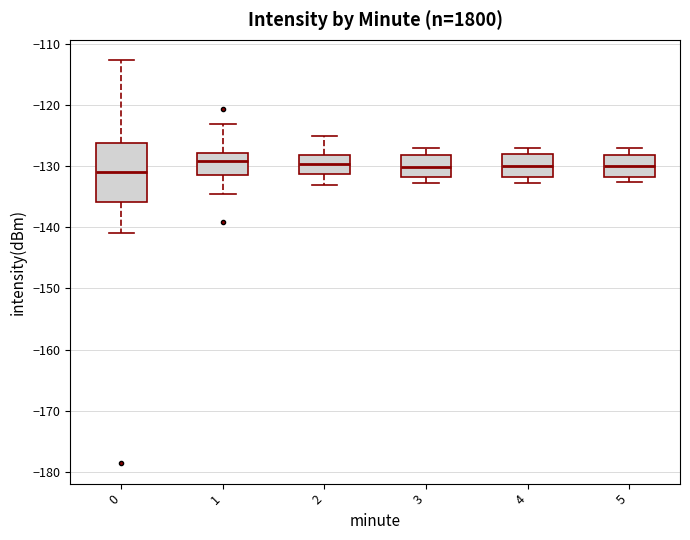

Where does the lower whisker of the box at x = 2 end on the y-axis? The values are not printed on the chart, so give them approximately, as read against the axis.

-133